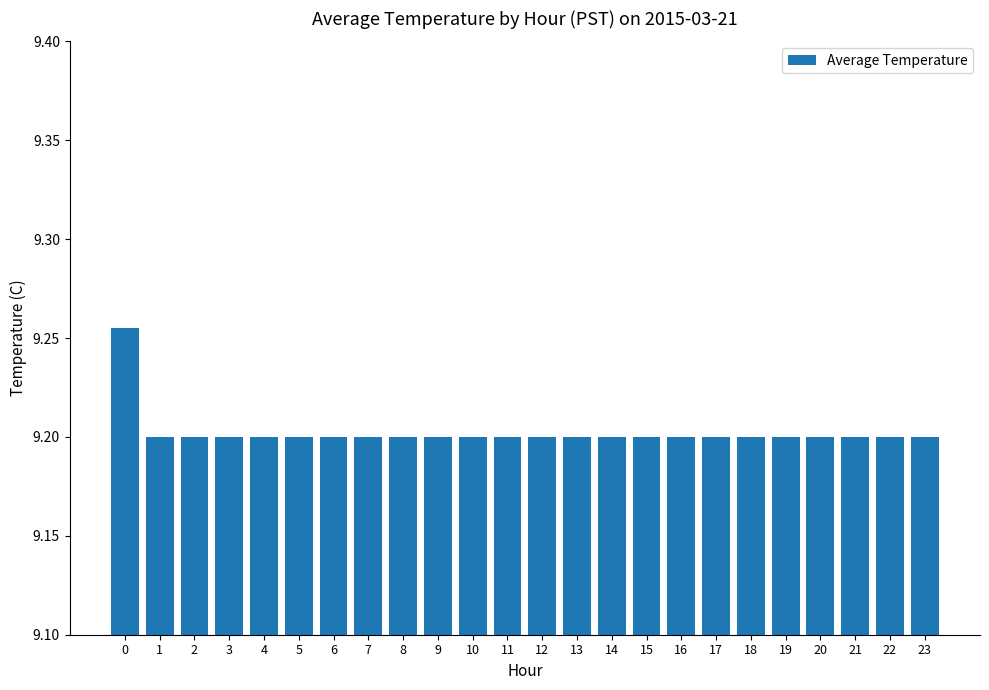

Count the number of categories in the chart.

24